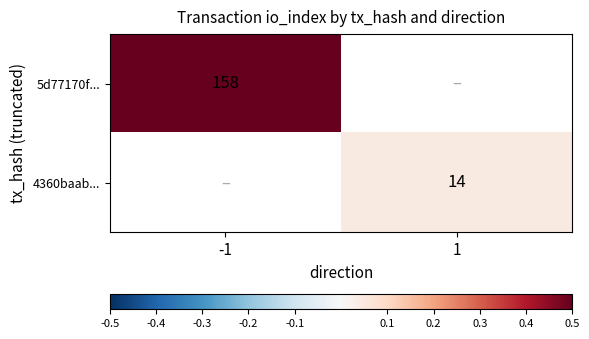

Is it true that 5d77170f... equals 48.6 at -1?

False